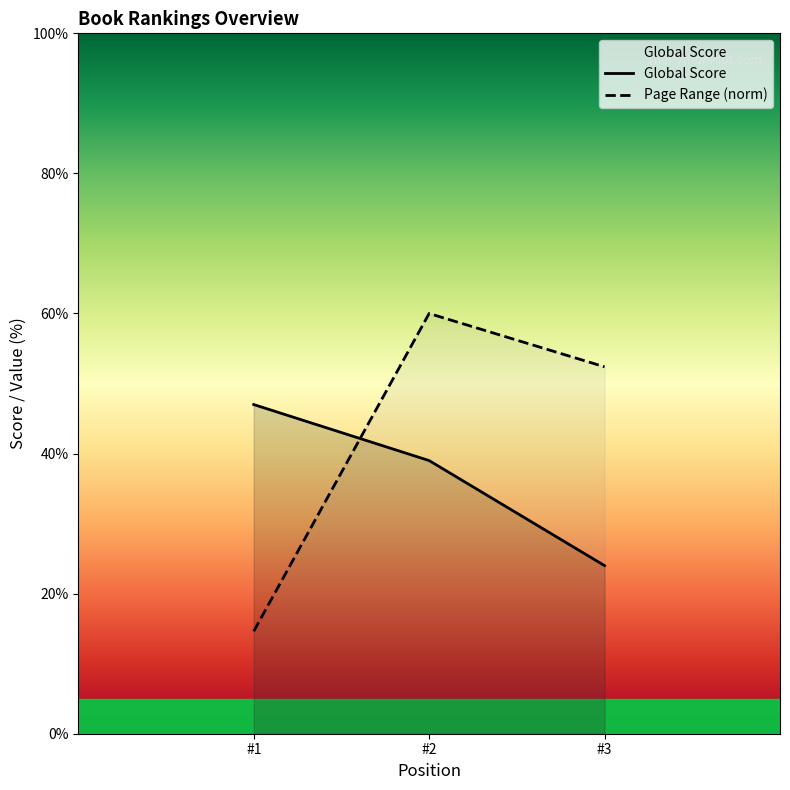

Reading left to right, what are all the values shown in this chart?

Global Score: 47.0	39.0	24.0
Page Range: 14.6	60.0	52.4